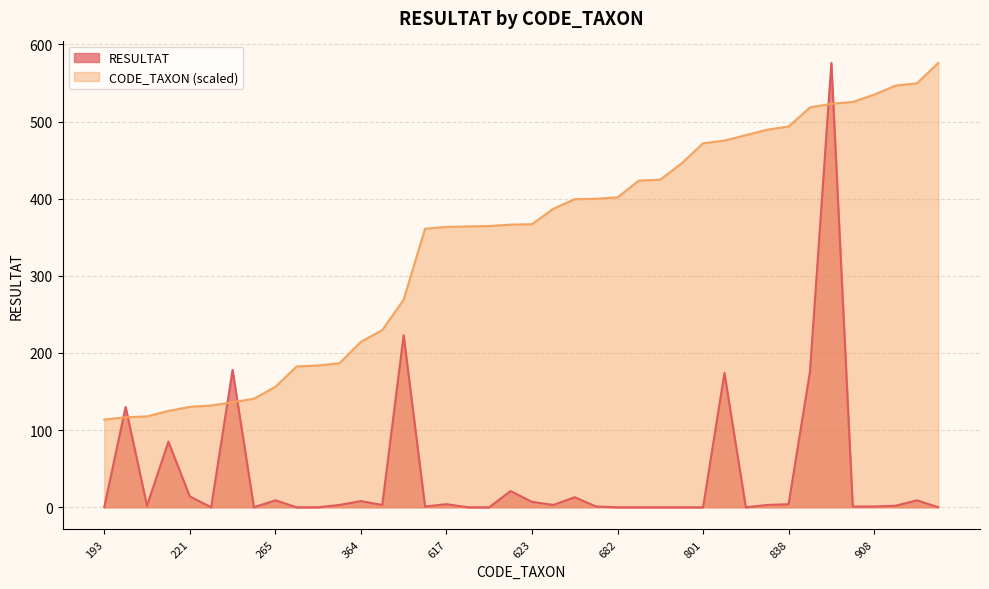

Count the number of data series in this chart.

2